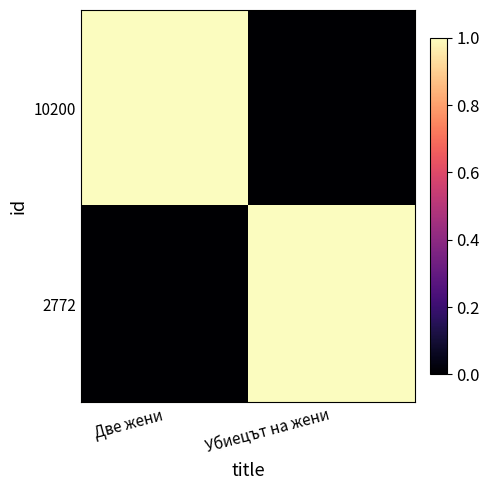

At which category is the sum across all series the highest?

Две жени